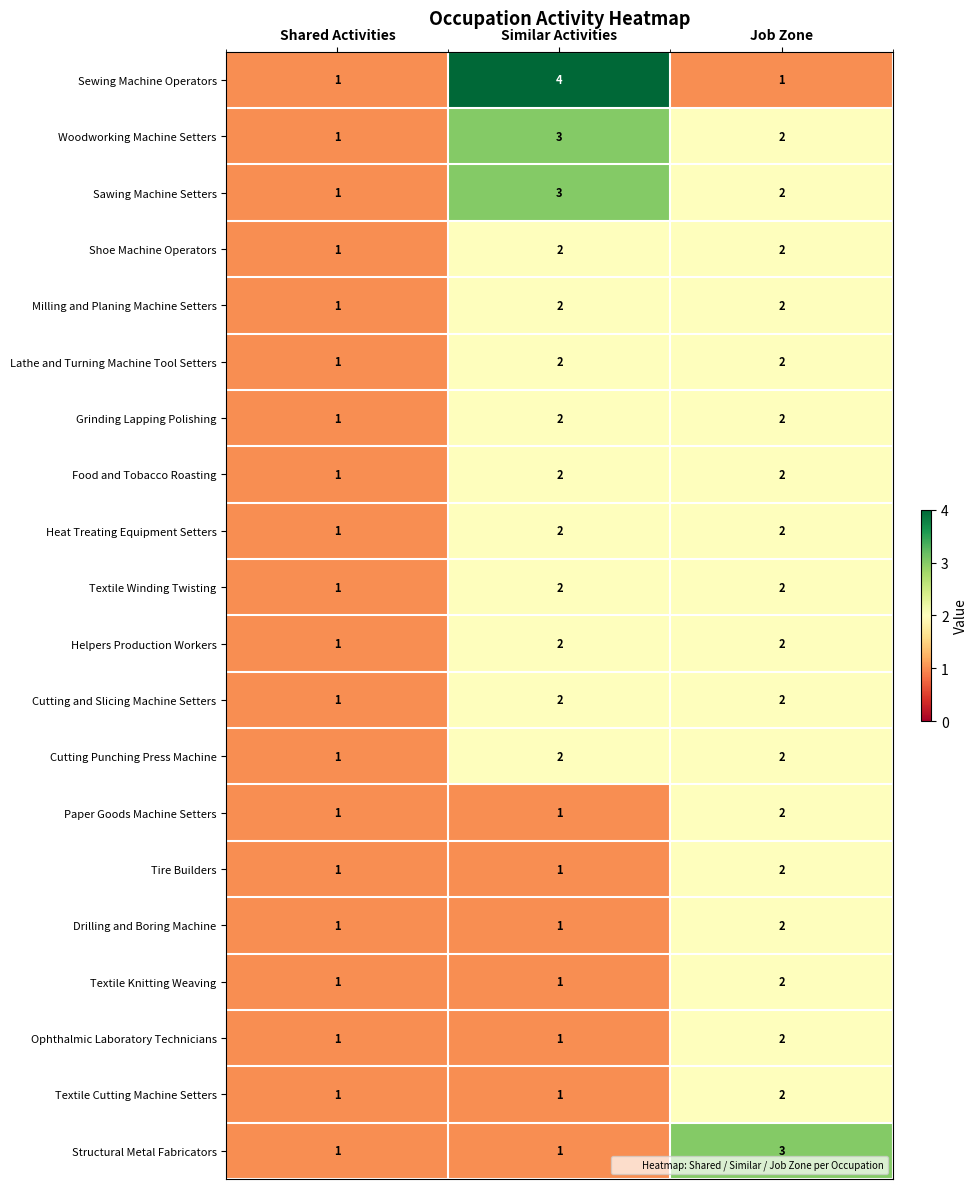

At how many categories does at least one series exceed 2?

2